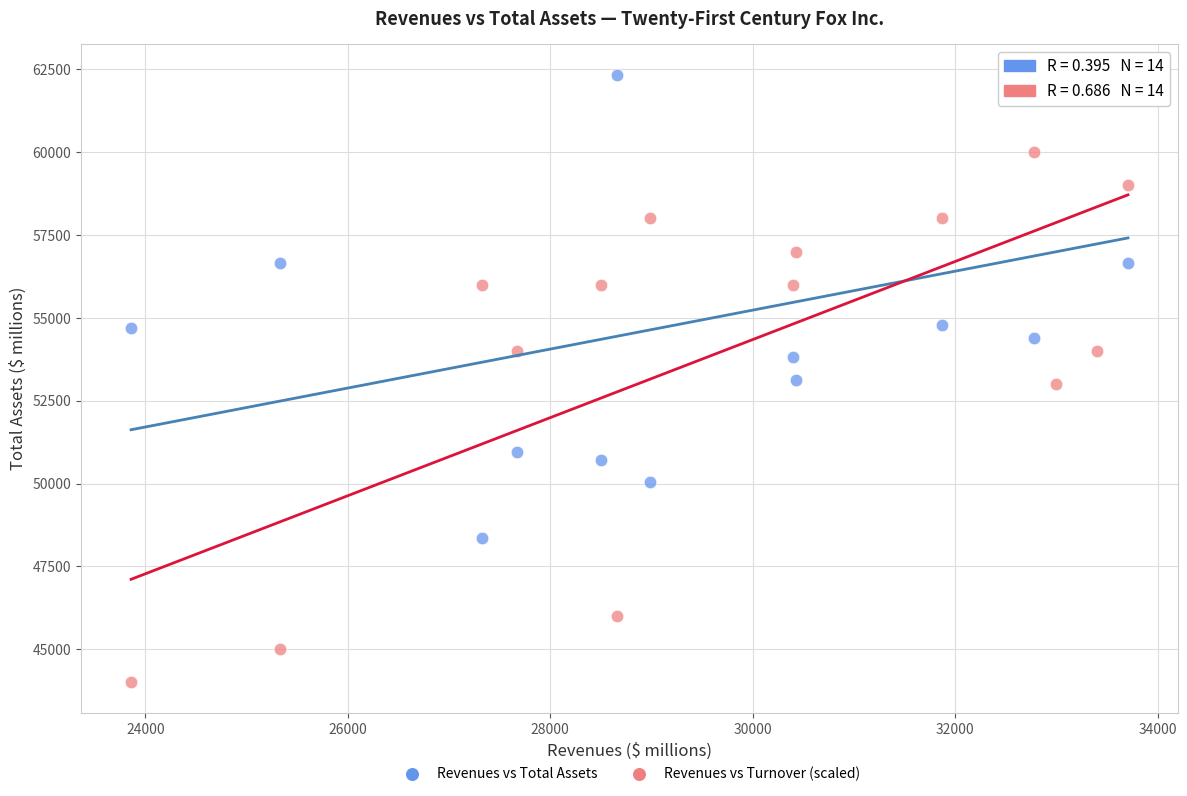

Across all data points, what is the range of X values (max minus min)?

9847.0